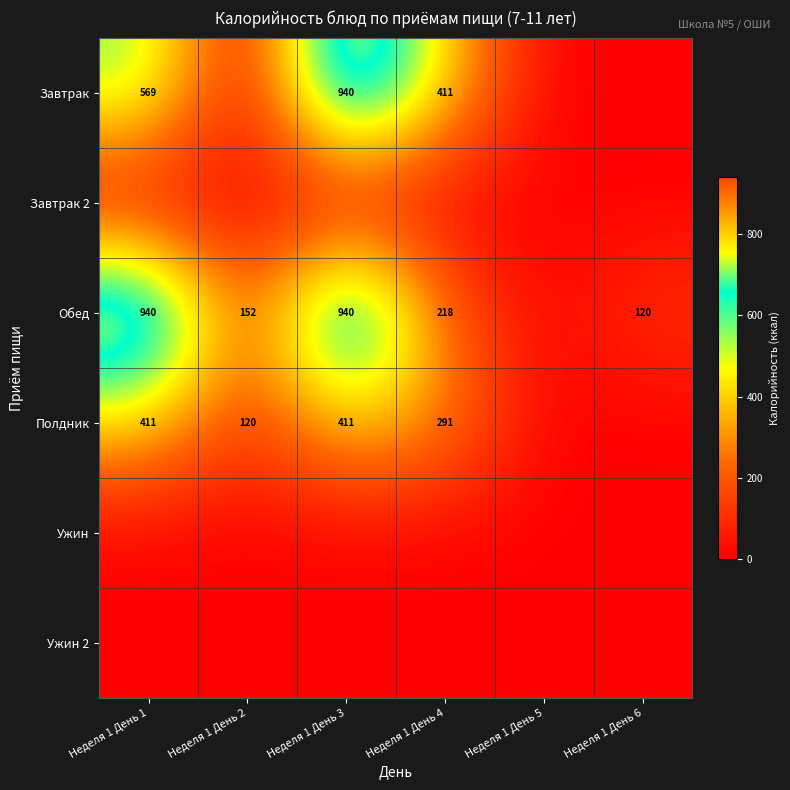

Is it true that Завтрак equals 483 at Неделя 1 День 3?

False